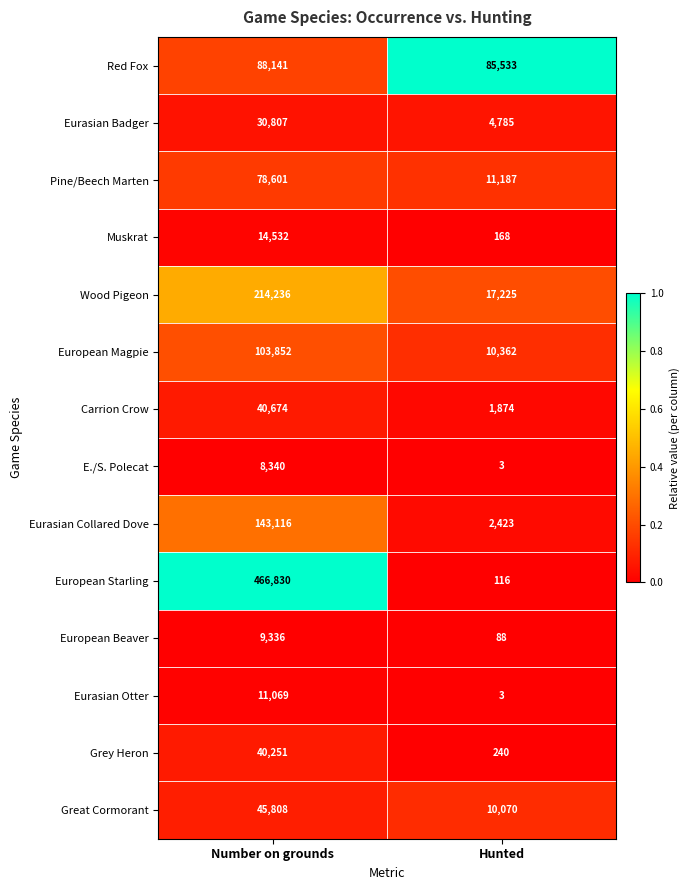

The value of Wood Pigeon at Hunted is 9151. True or false?

False